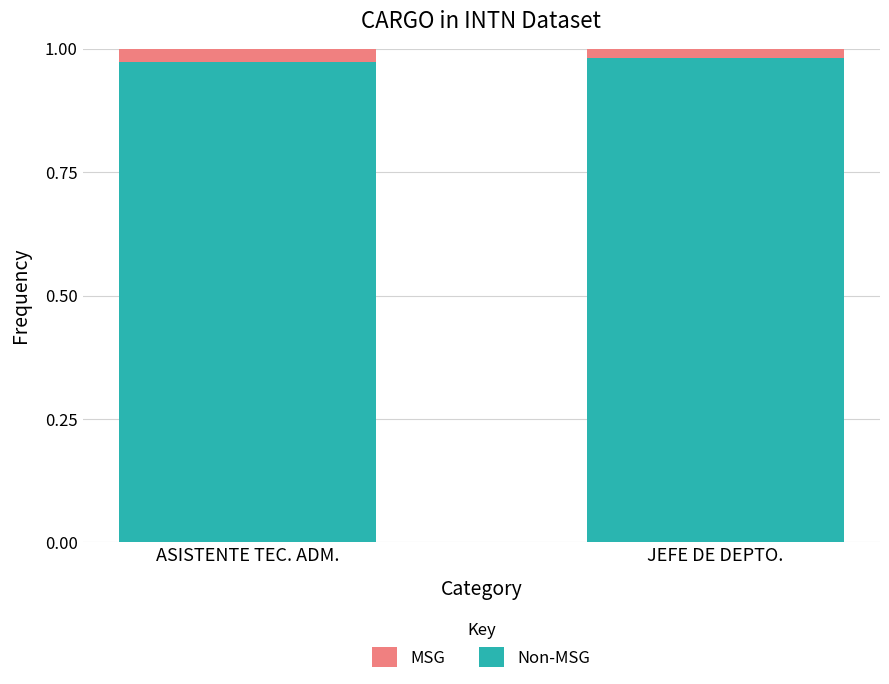

Between JEFE DE DEPTO. and ASISTENTE TEC. ADM., which is larger?

JEFE DE DEPTO.